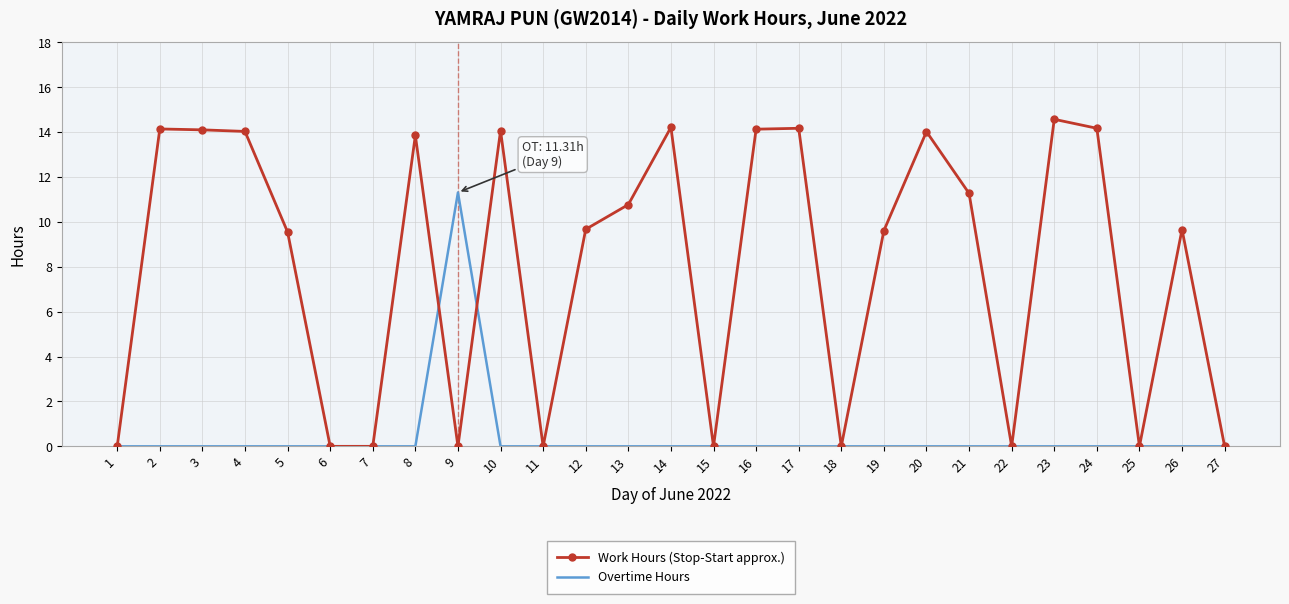

List the series in order of their peak value, lowest first.

Overtime Hours, Work Hours (Stop-Start approx.)